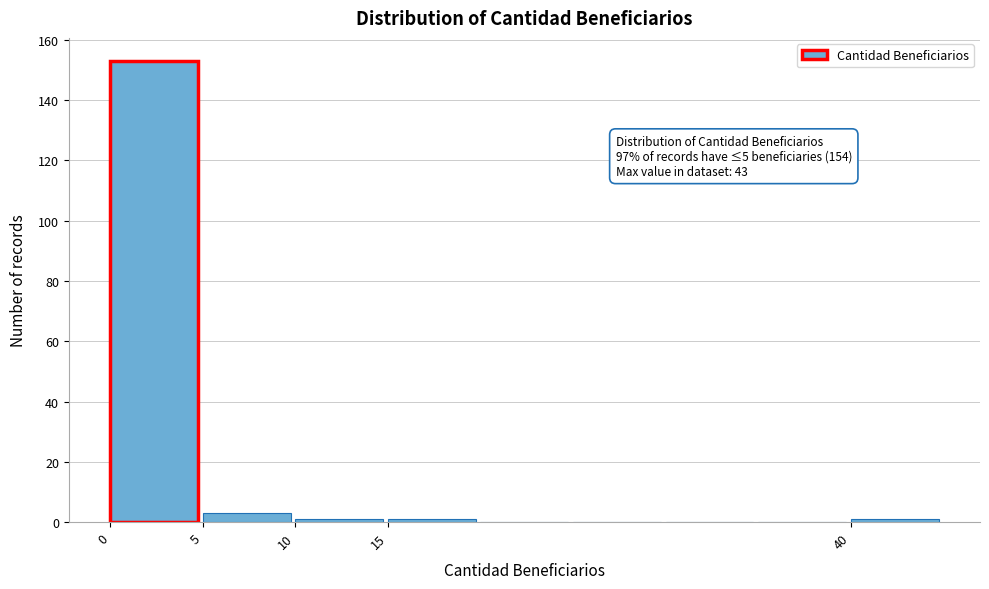

Over which range of the x-axis is the bar tallest?

0 to 5